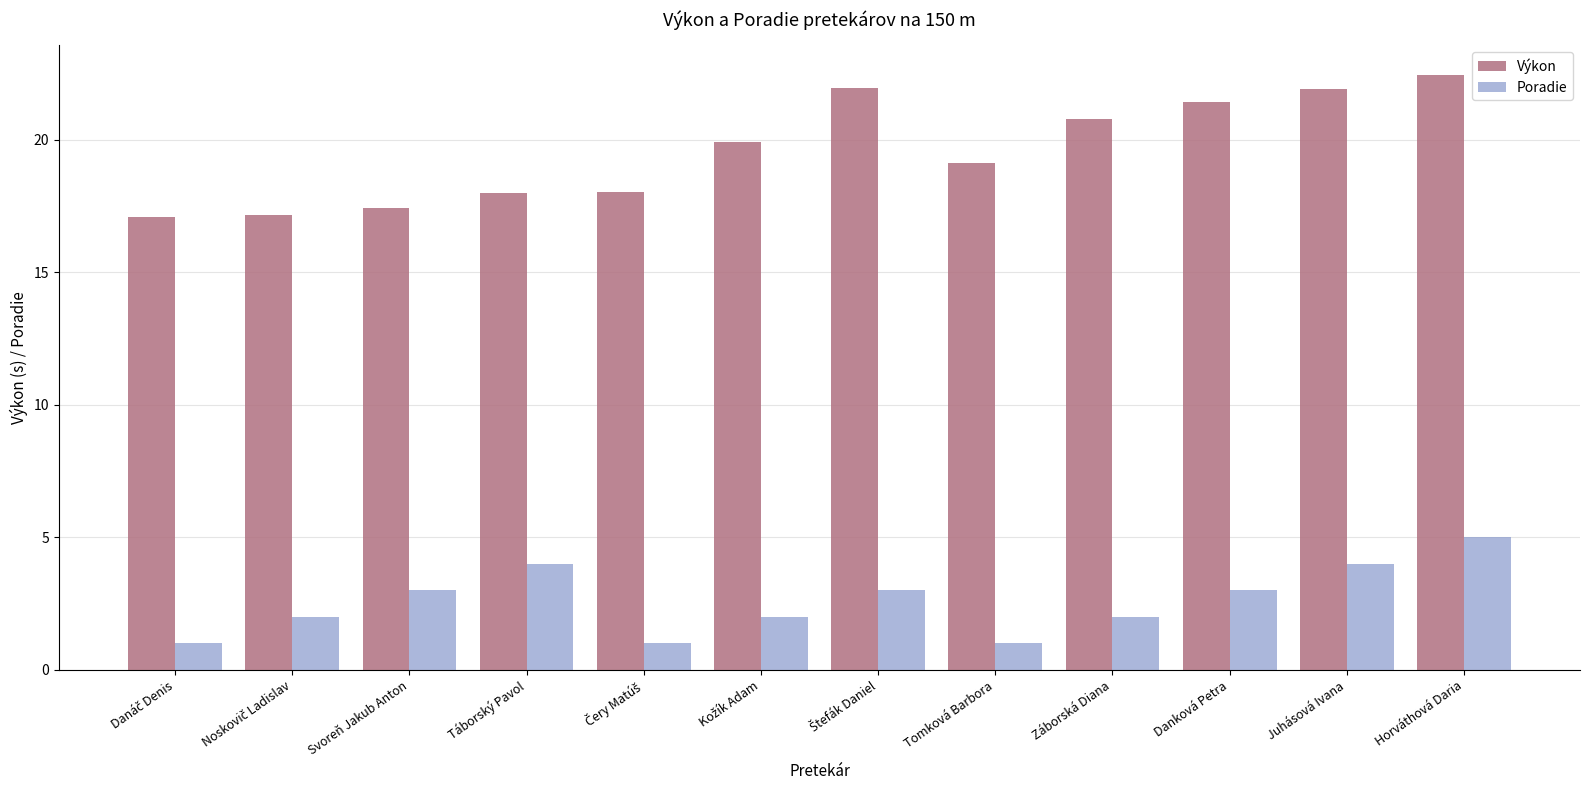

Which series has the widest spread of values?

Výkon